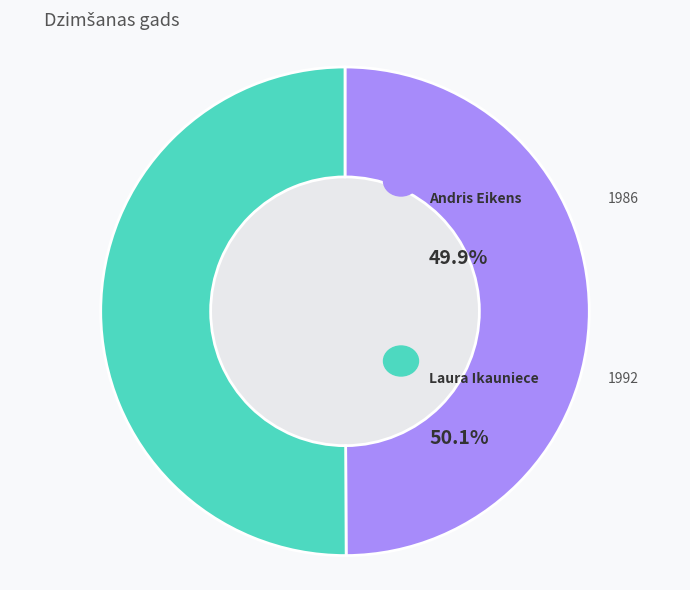

What is the smallest slice in the pie chart?

Andris Eikens